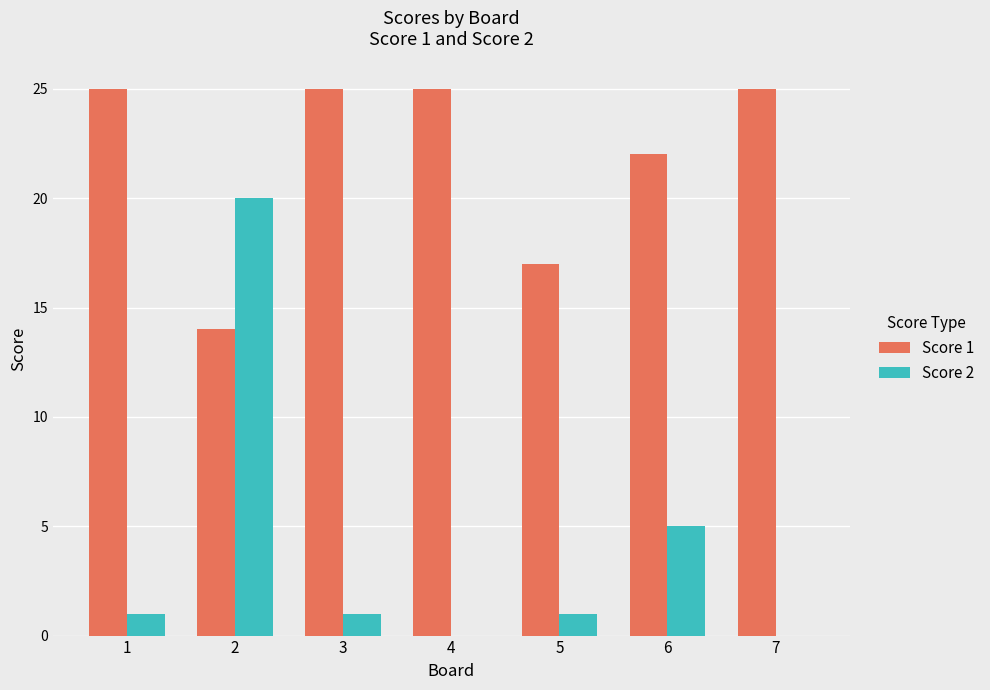

Where is Score 1 nearest to the value 19?

5